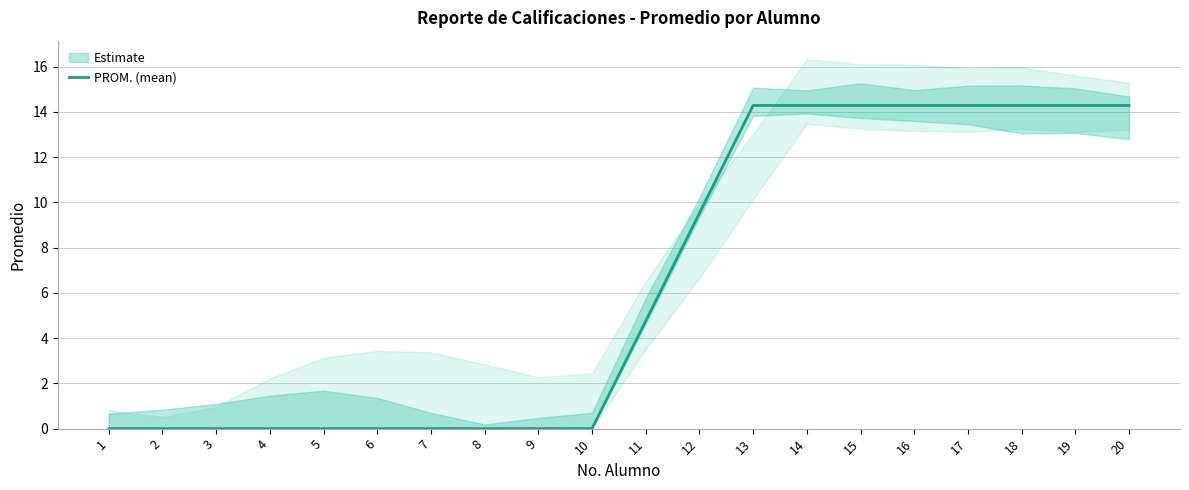

Is this an area chart (filled region under the line)?

No